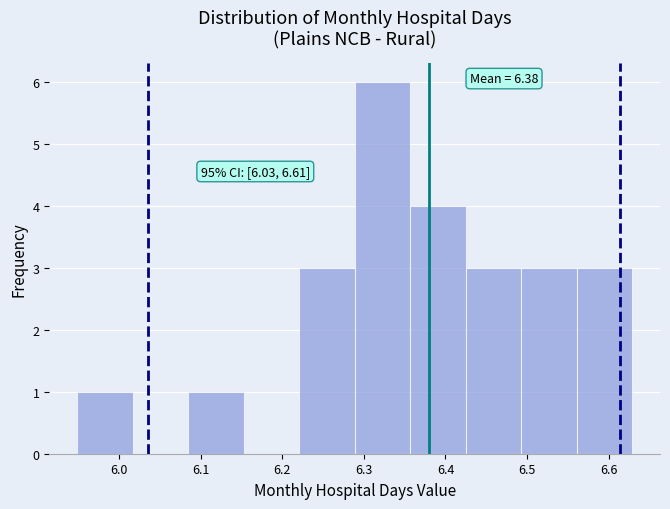

Which range on the x-axis has the tallest bar?

6.29 to 6.36